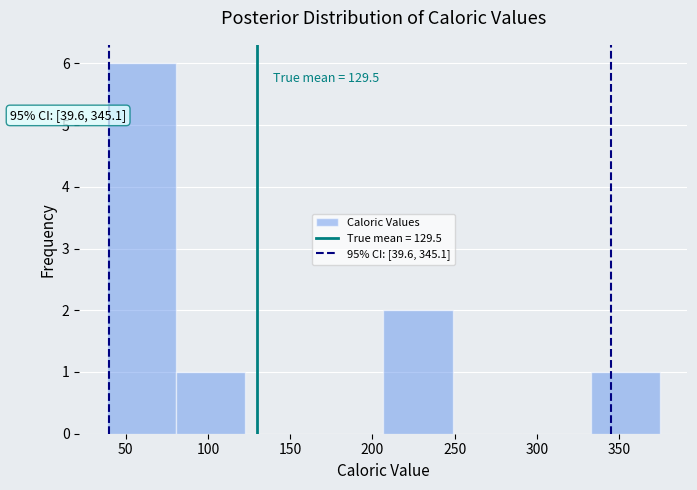

Over which range of the x-axis is the bar tallest?

40 to 80